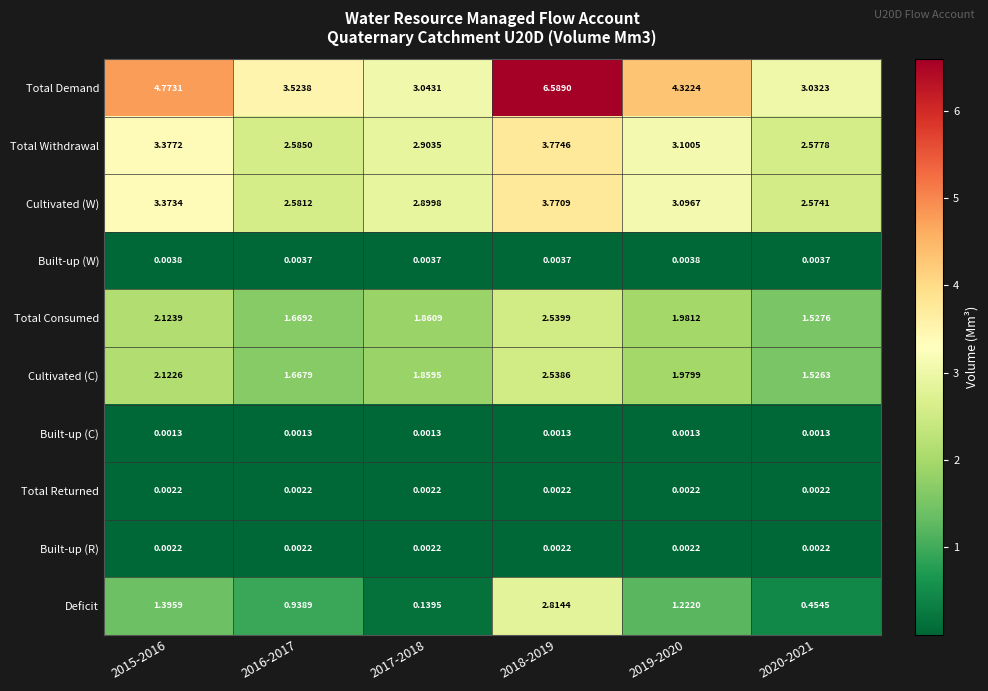

Between 2017-2018 and 2020-2021, which series saw the biggest shift?

Total Consumed